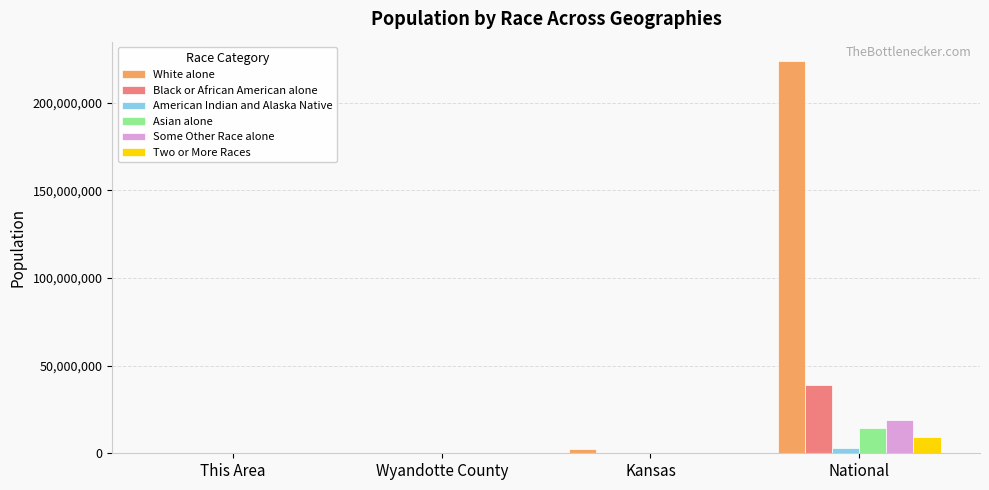

At which category does the chart reach its peak across all series?

National